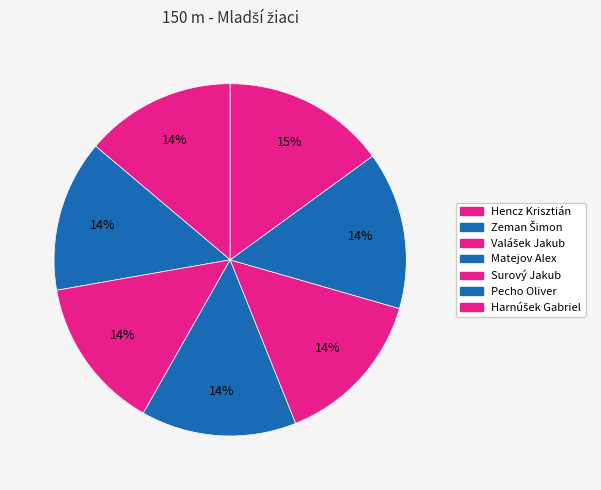

To the nearest percent, what is the combined percentage of Zeman Šimon and Surový Jakub?

28%